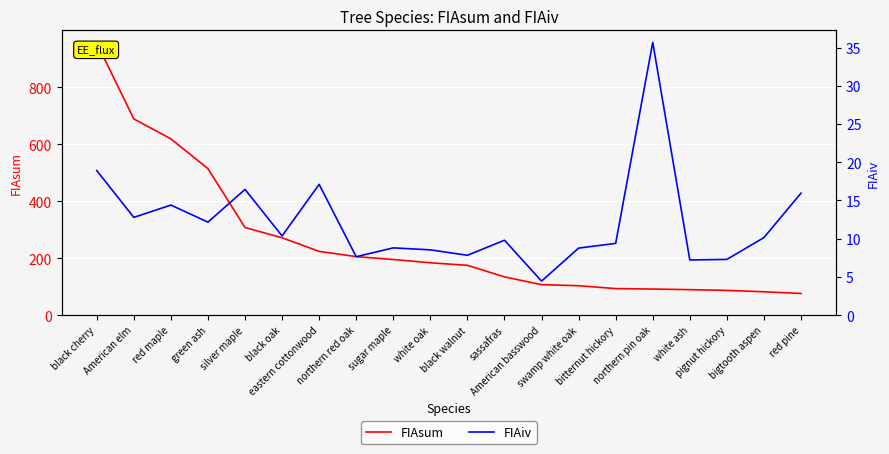

What is the value of the FIAiv point at the 19th from the left?

10.2